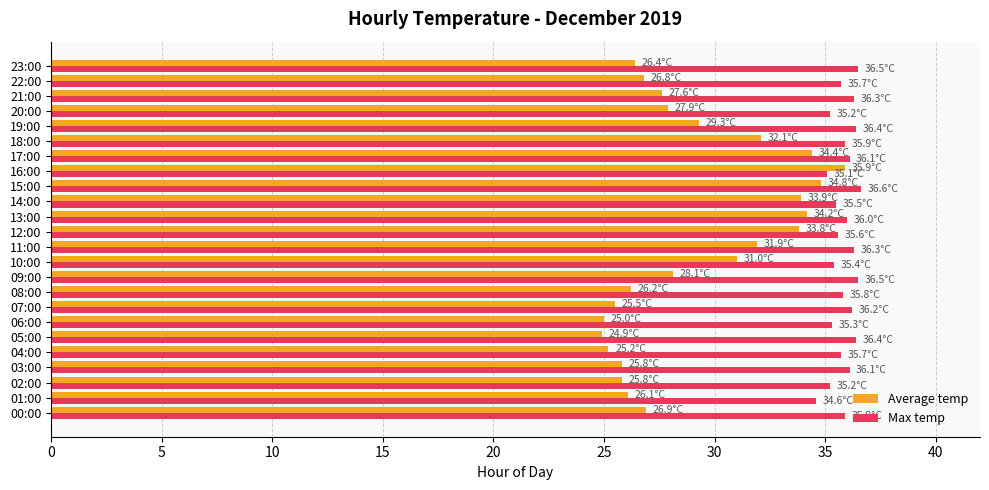

Rank the series by their average value, from lowest to highest.

Average temp, Max temp